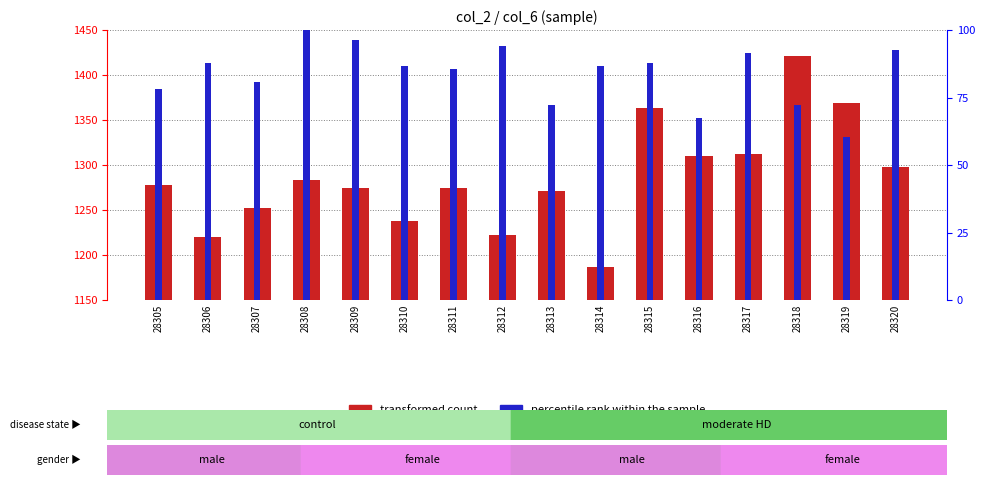

What is the value of the transformed count bar at the 2nd from the left?

1220.0